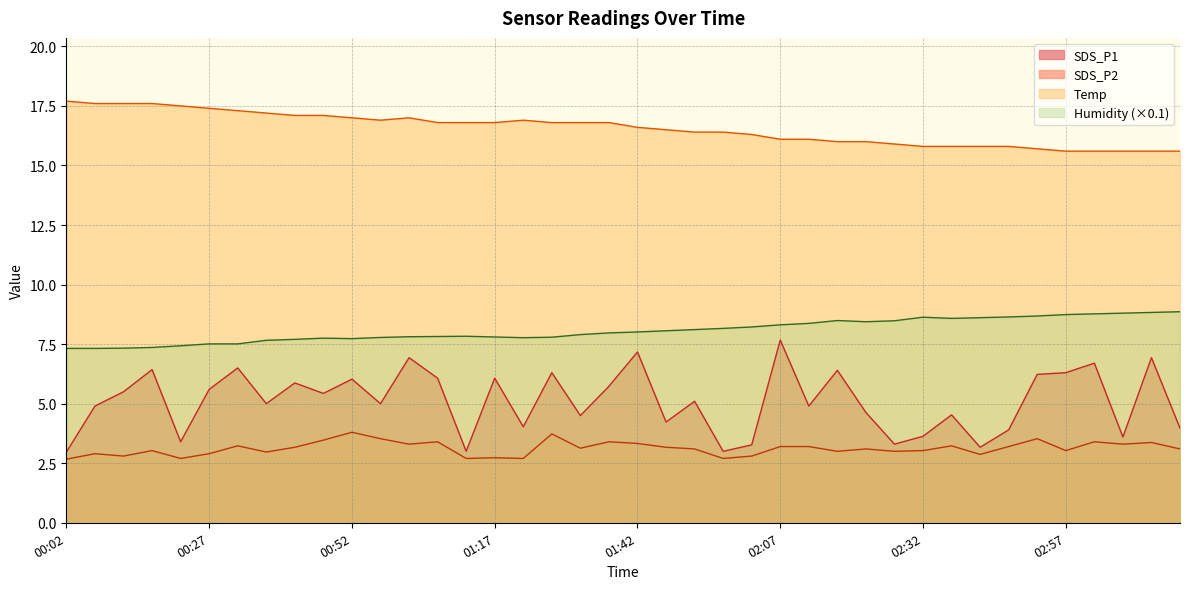

How many data points in SDS_P2 are above 3?

26